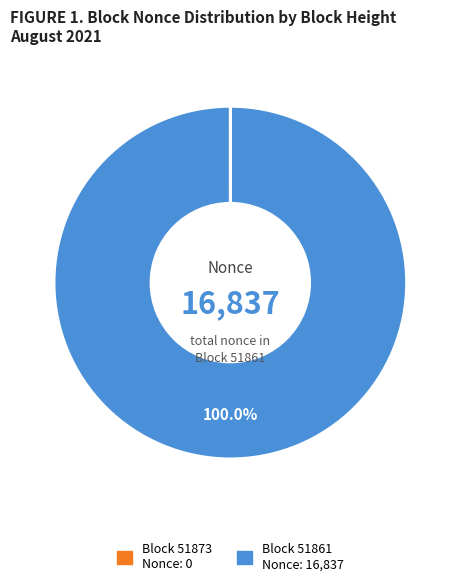

Is there a majority slice in this chart?

Yes